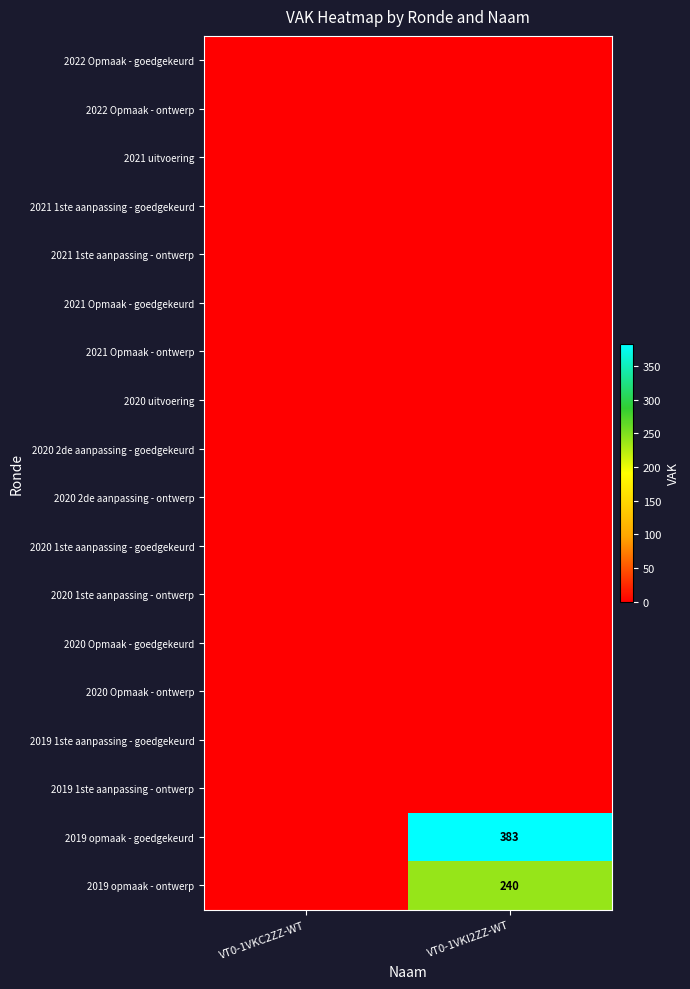

Which series changed the most between VT0-1VKC2ZZ-WT and VT0-1VKI2ZZ-WT?

2019 opmaak - goedgekeurd